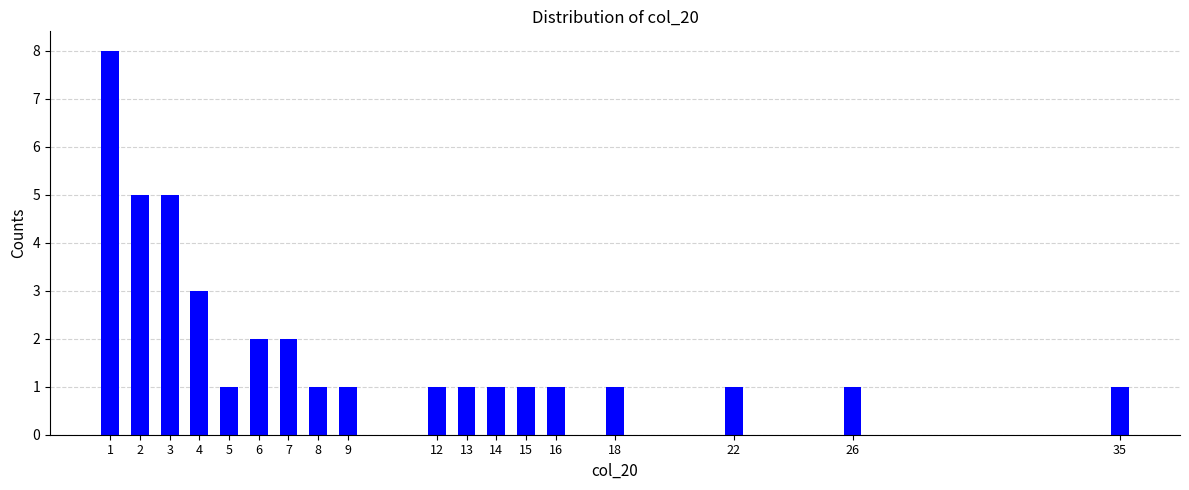

Reading left to right, what are all the values shown in this chart?

8	5	5	3	1	2	2	1	1	1	1	1	1	1	1	1	1	1